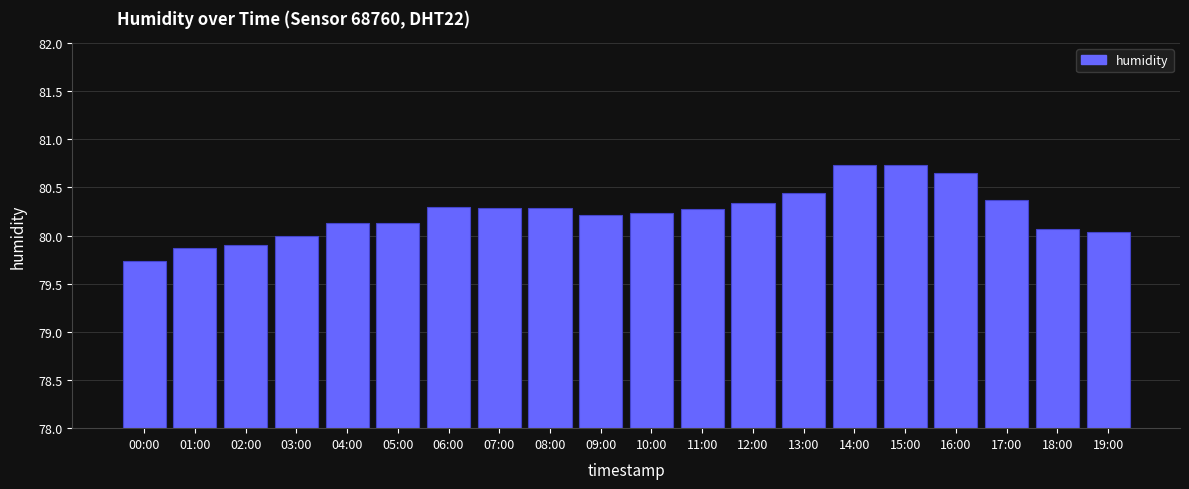

What is the change in value from 01:00 to 14:00?

+0.9